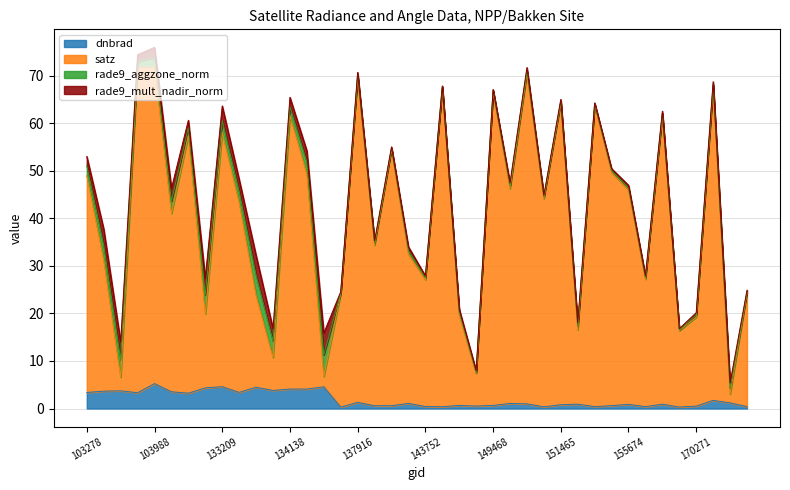

Where is the first local minimum for dnbrad?

103642